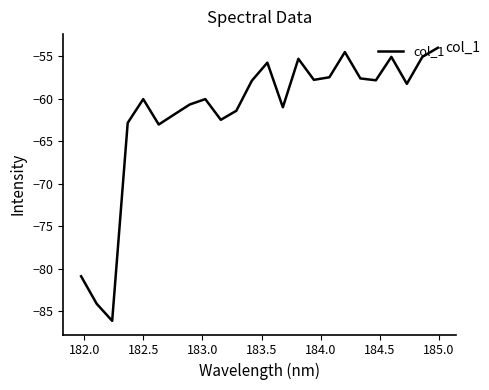

What is the difference between the maximum and minimum values?

32.2